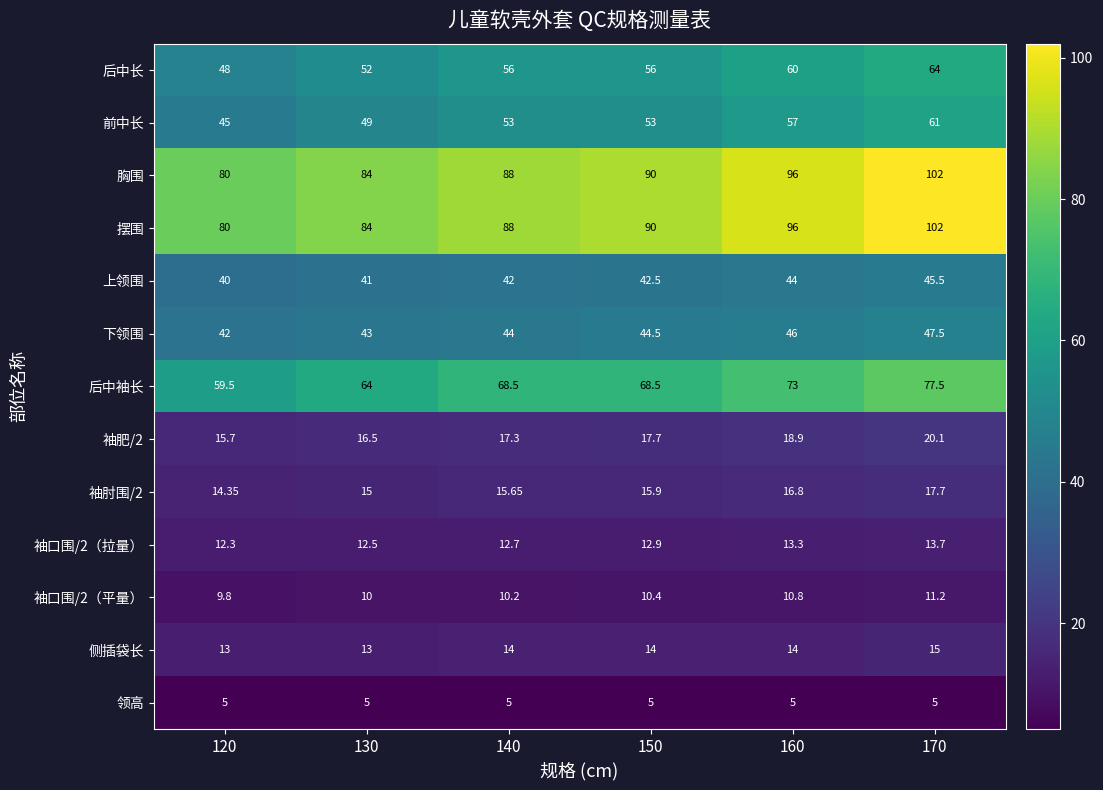

Is the value of 领高 at 140 greater than the value of 上领围 at 150?

No